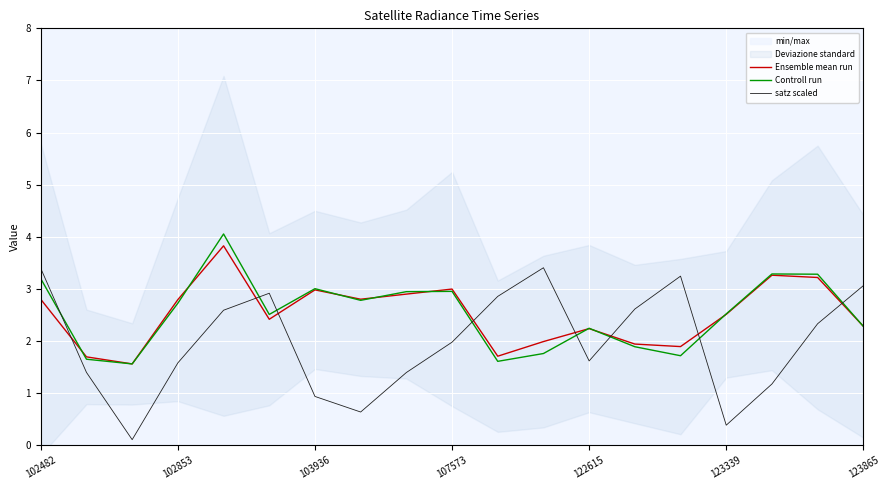

The Controll run series shows 3.2 at 102482. True or false?

True